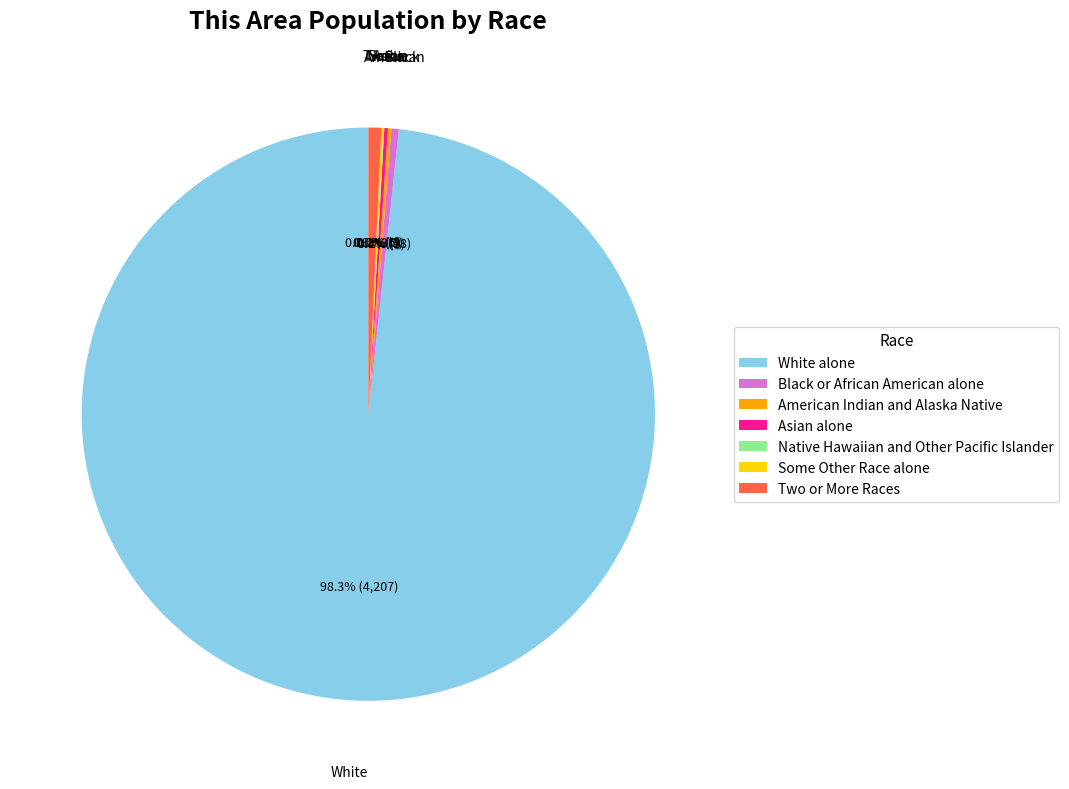

How much of the chart is everything except Two or More Races?

99.3%